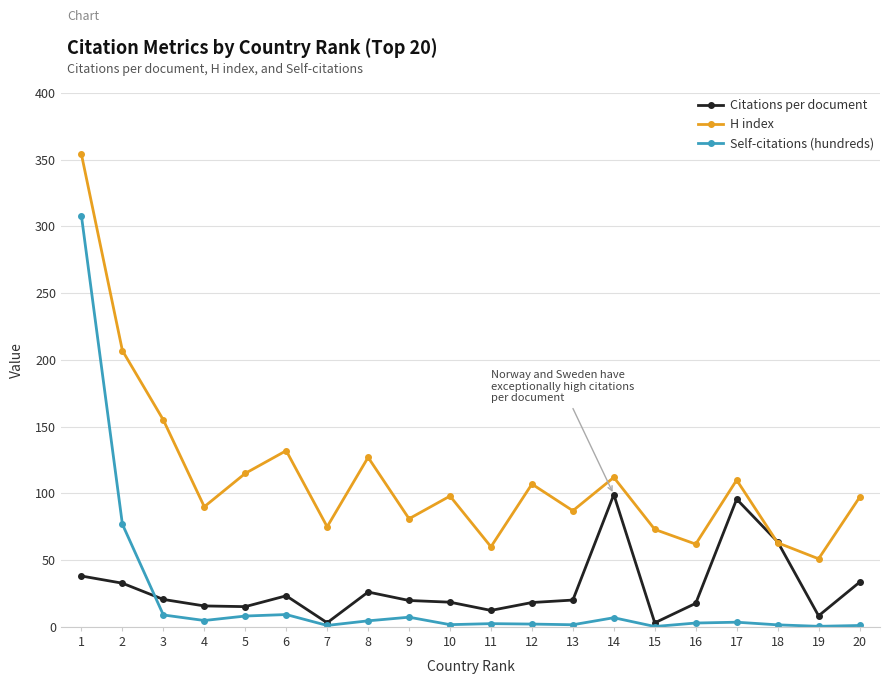

What are all the series names shown in the legend?

Citations per document, H index, Self-citations (hundreds)